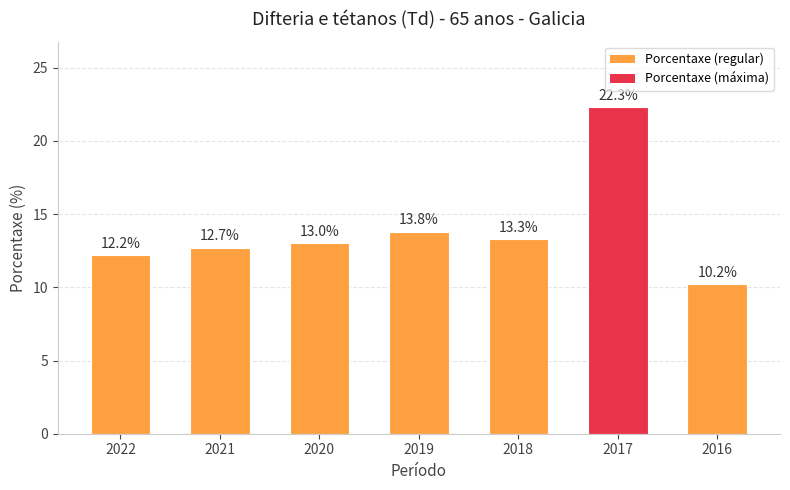

The value at 2020 is 13.0. True or false?

True